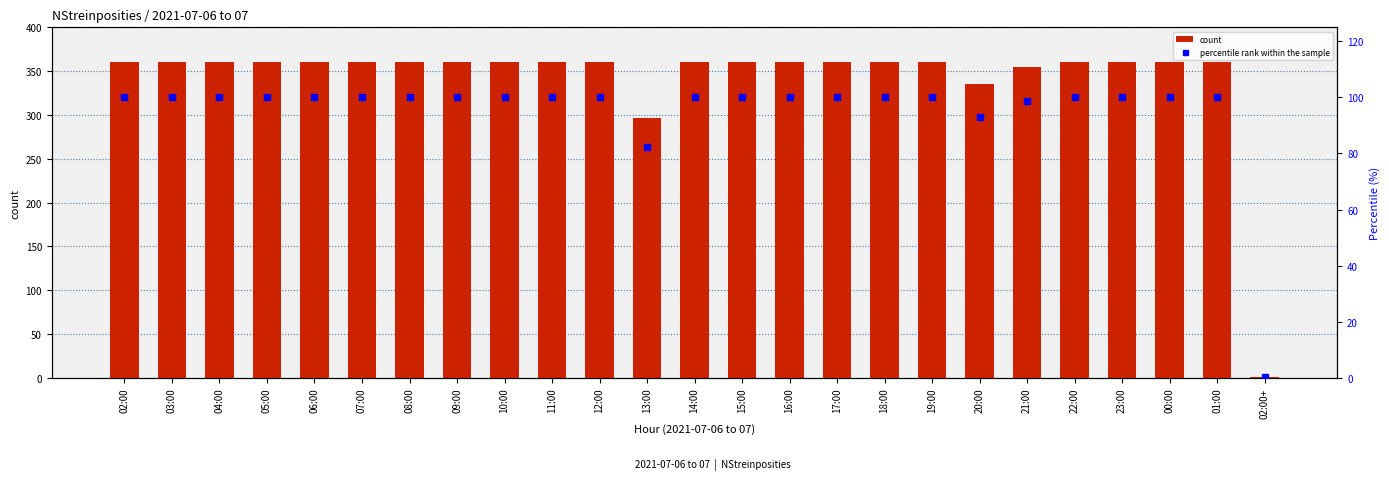

The value of count at 02:00 is 604.1. True or false?

False